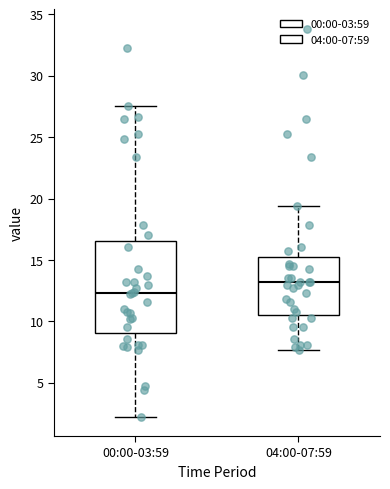

Comparing the boxes themselves (not the whiskers), which one is the tallest?

00:00-03:59